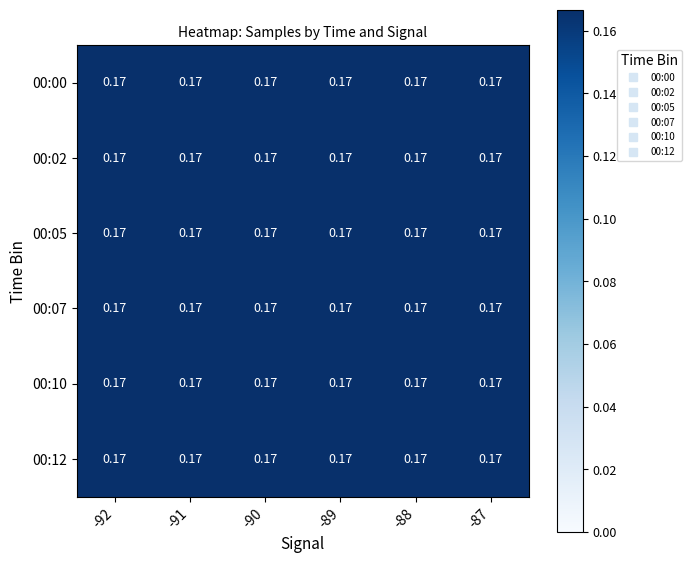

What is the highest value of the 00:00 series?

0.2